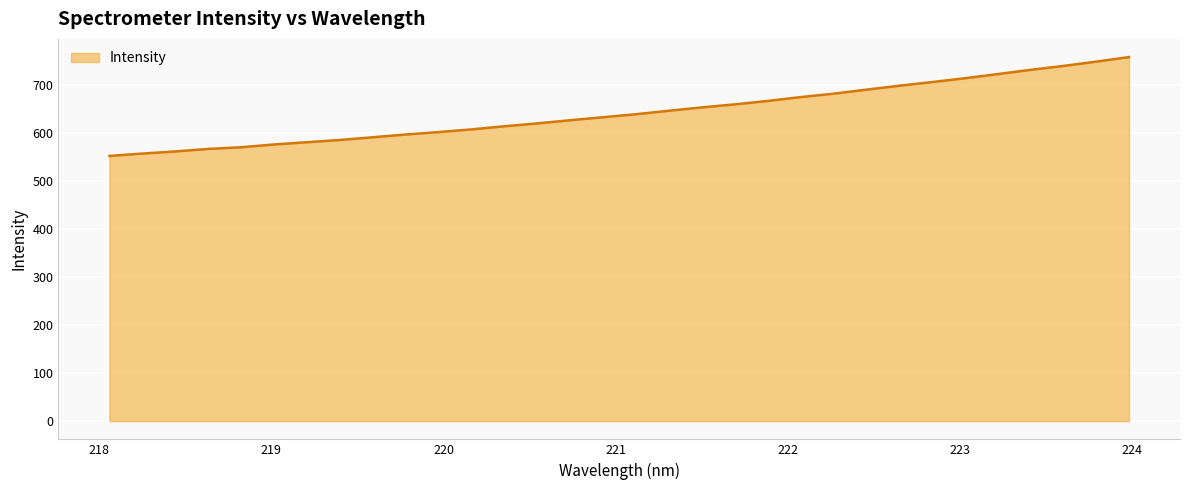

What is the maximum value shown in the chart?

758.3